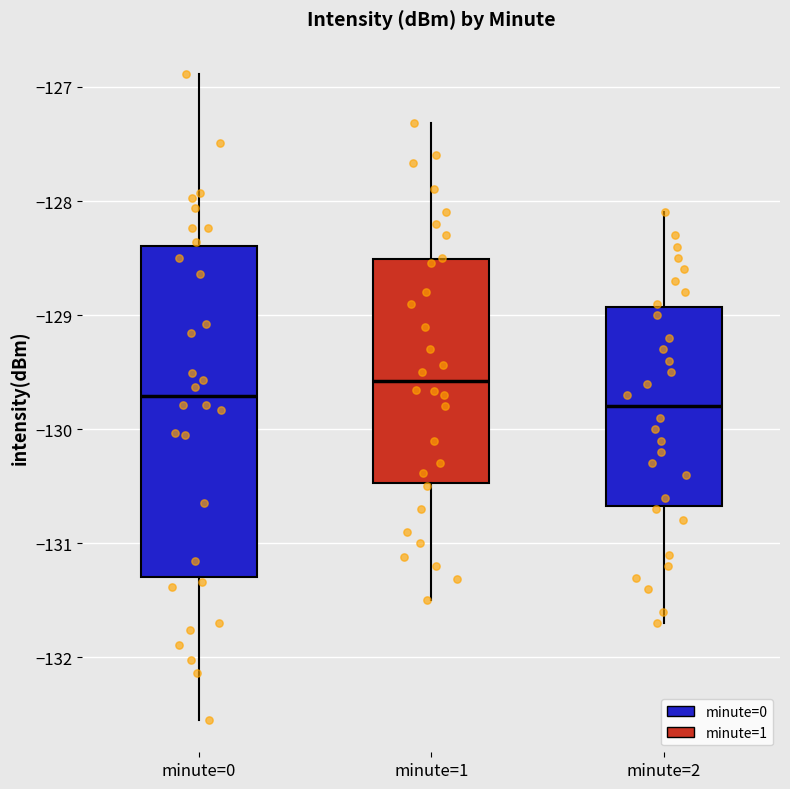

Which box is the tallest, from its lower edge to its upper edge?

minute=0